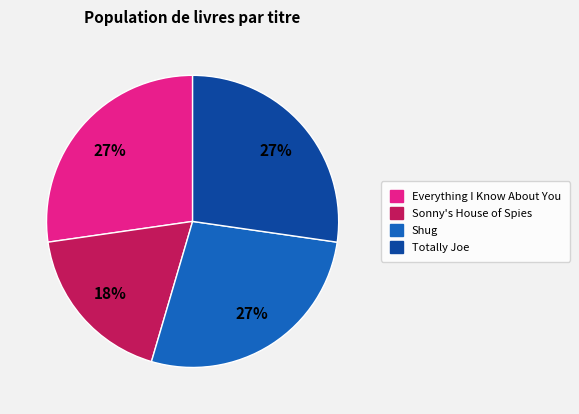

True or false: Shug accounts for 38% of the total.

False